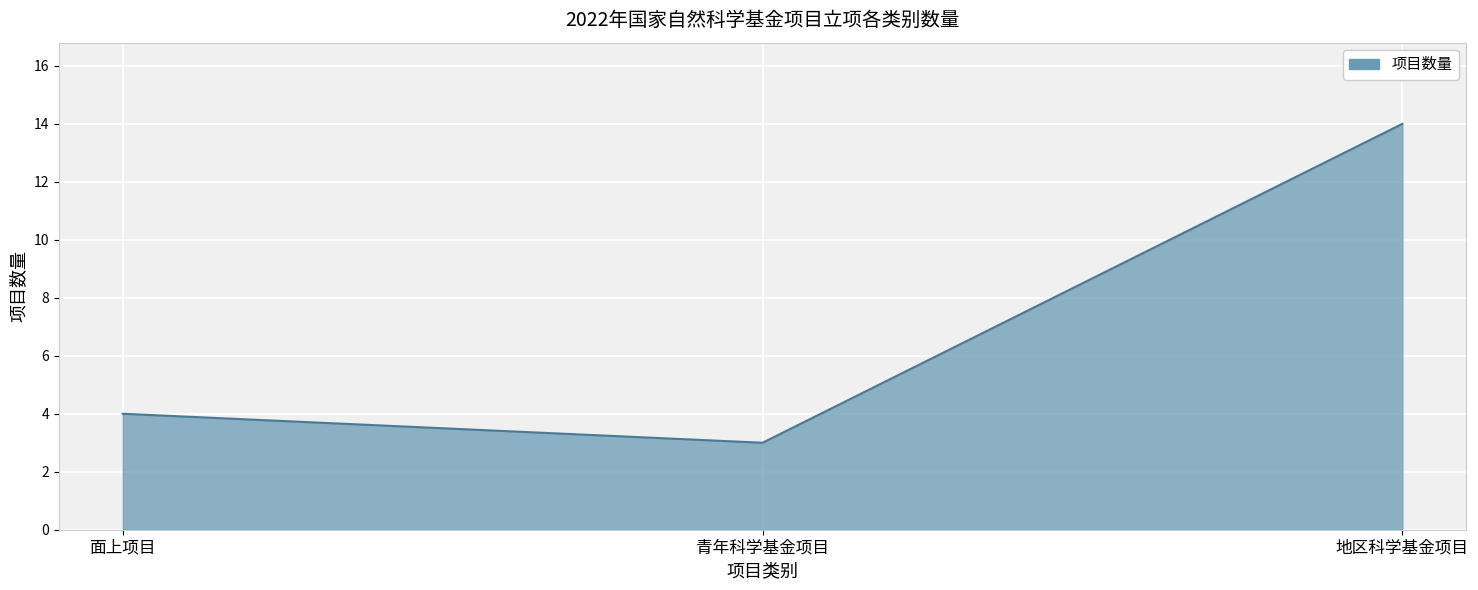

What is the ratio of the value at 青年科学基金项目 to the value at 地区科学基金项目?

0.2